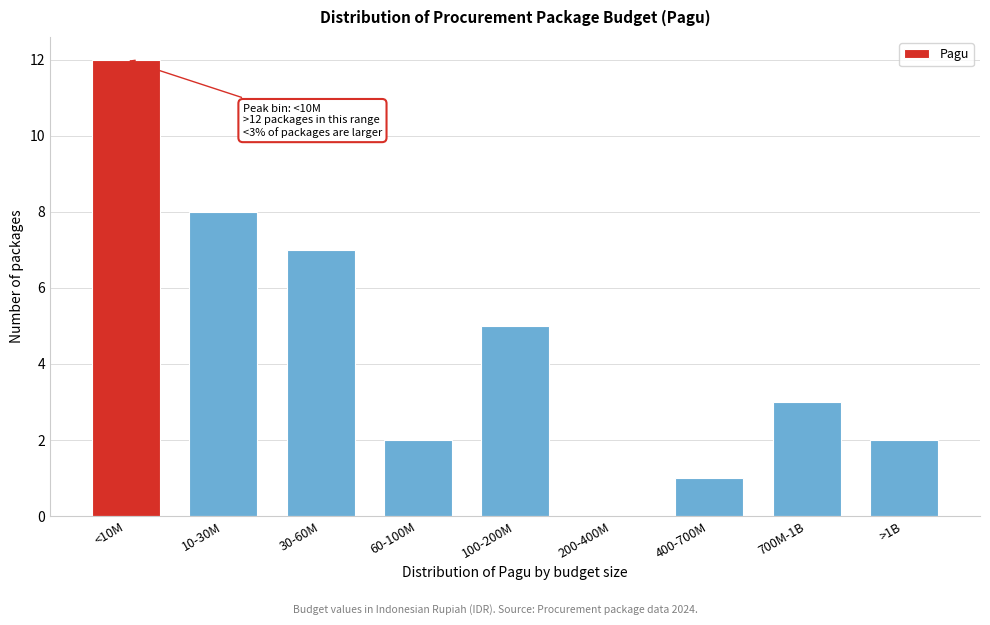

Reading left to right, extract all data points from this chart.

<10M=12	10-30M=8	30-60M=7	60-100M=2	100-200M=5	200-400M=0	400-700M=1	700M-1B=3	>1B=2